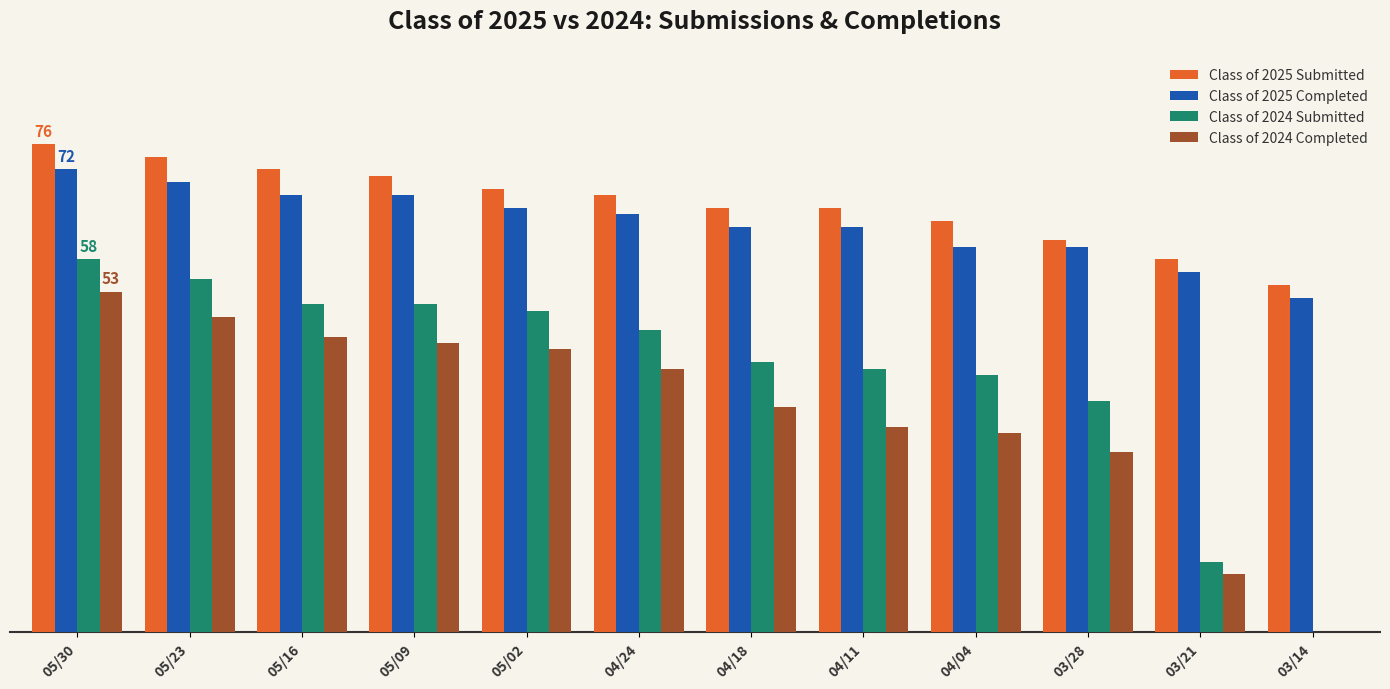

What is the sum of the Class of 2025 Completed values at 05/16 and 04/11?

131